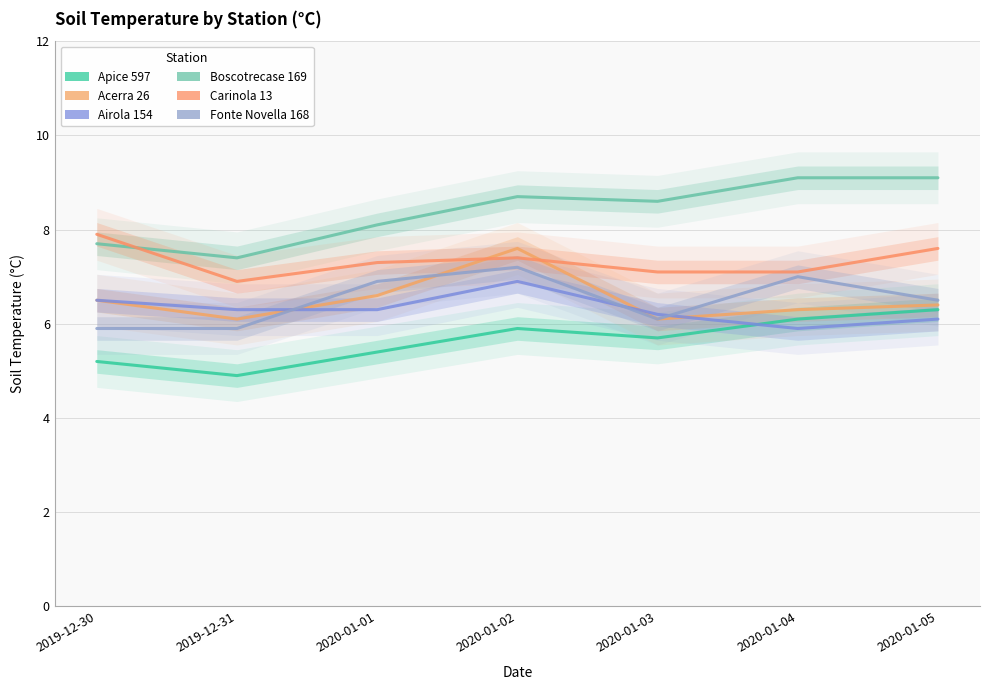

At which category is the sum across all series the highest?

2020-01-02